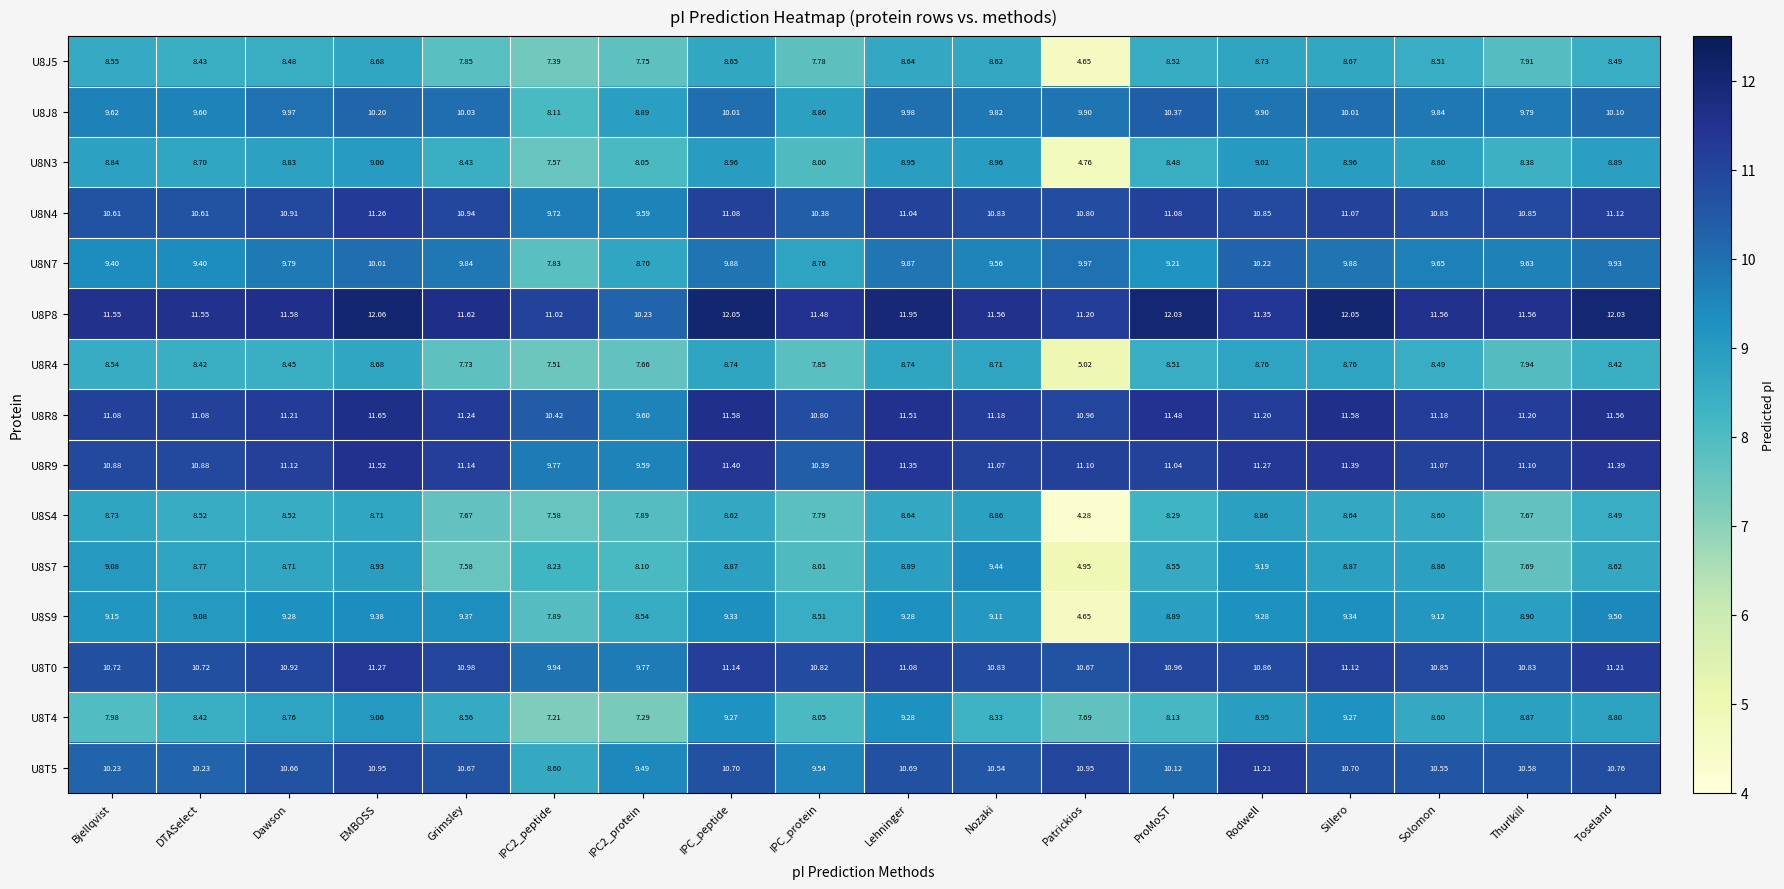

Which series changed the most between IPC_peptide and Rodwell?

U8P8